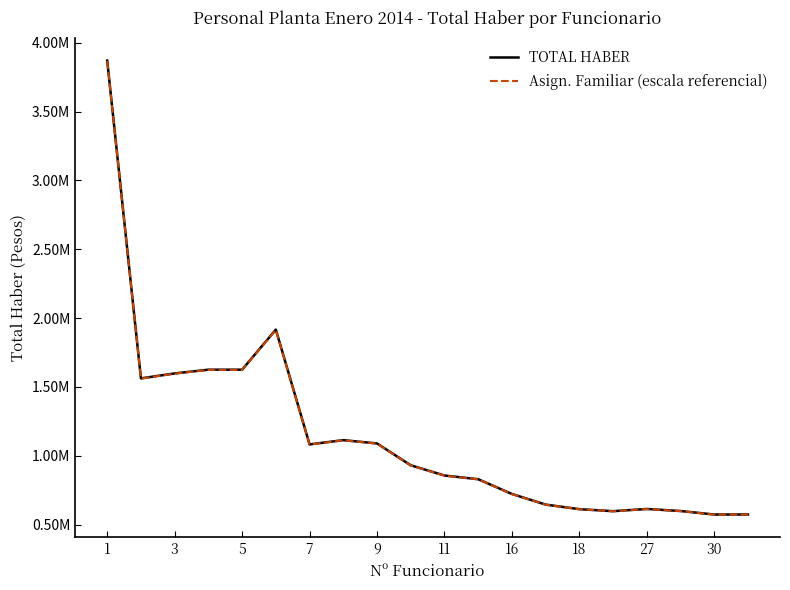

True or false: Asign. Familiar (escala referencial) and TOTAL HABER cross at least once.

False